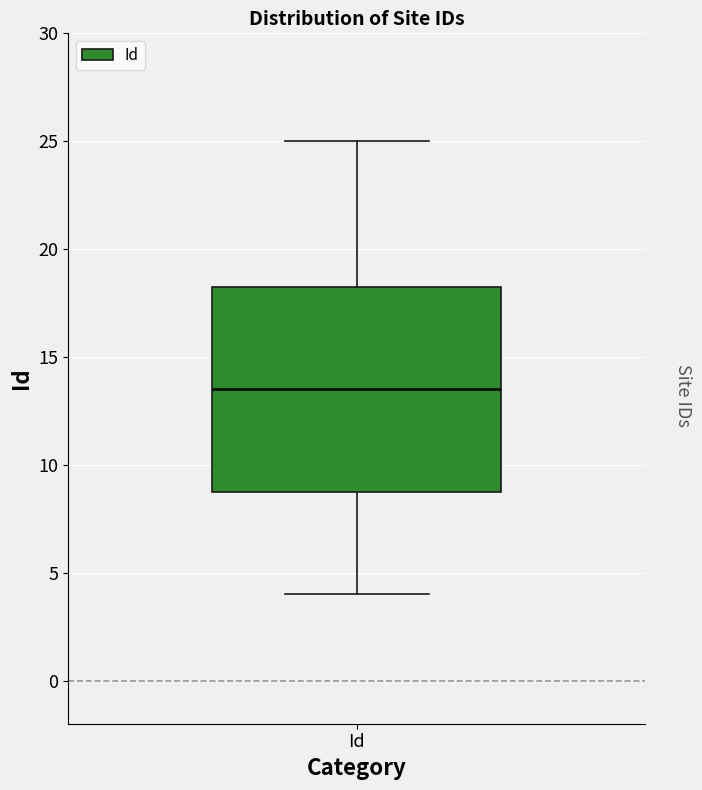

Read this box plot against the y-axis: the position of the median line, the range covered by the box, and the ends of both whiskers. The values are not printed on the chart, so give them approximately, as read against the axis.

median 13.5, box 9.0 to 18.5, whiskers 4.0 to 25.0